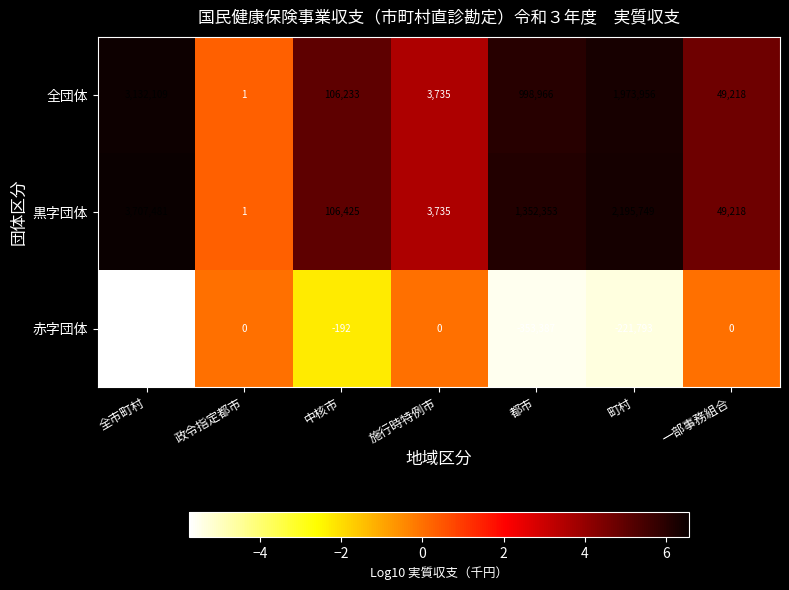

What is the difference between the 全団体 values at 全市町村 and 政令指定都市?

3132108